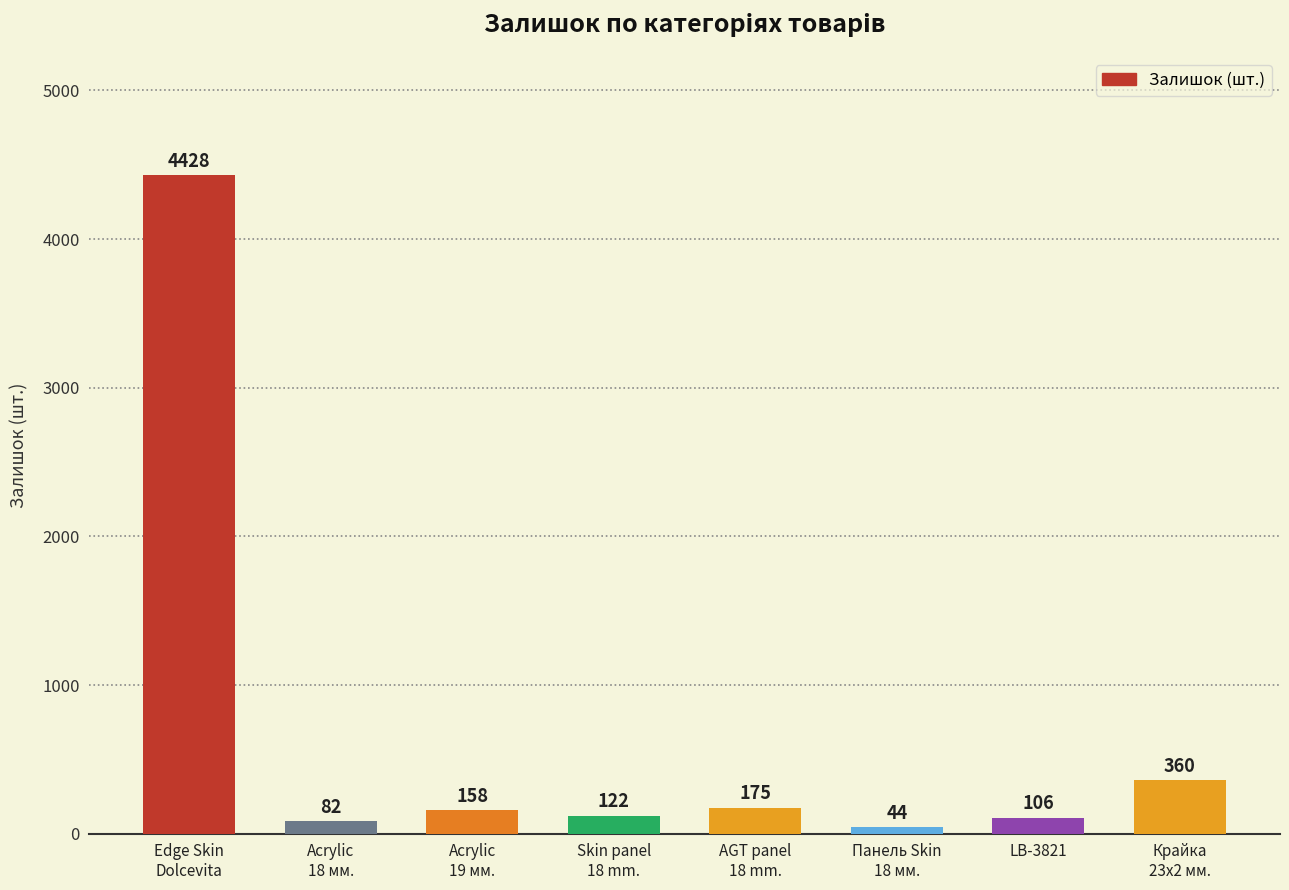

Reading left to right, list all the values displayed in this chart.

4428	82	158	122	175	44	106	360